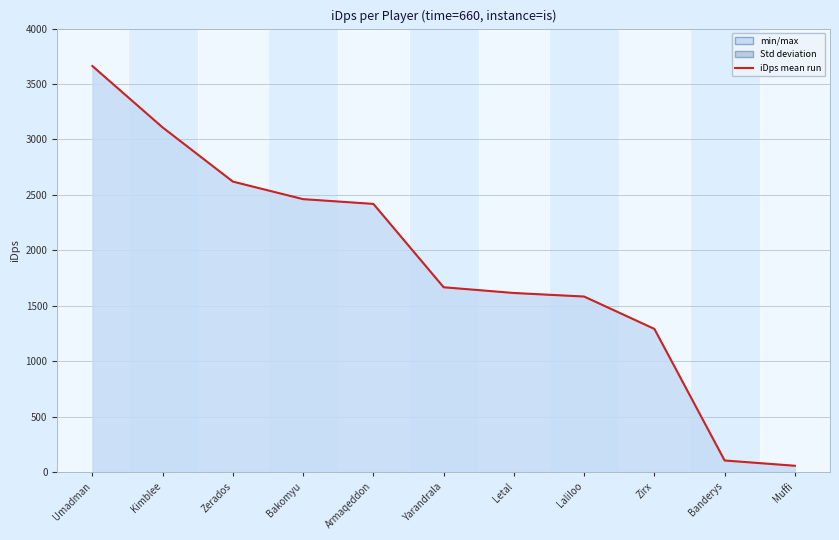

At which category does the chart reach its peak across all series?

Umadman